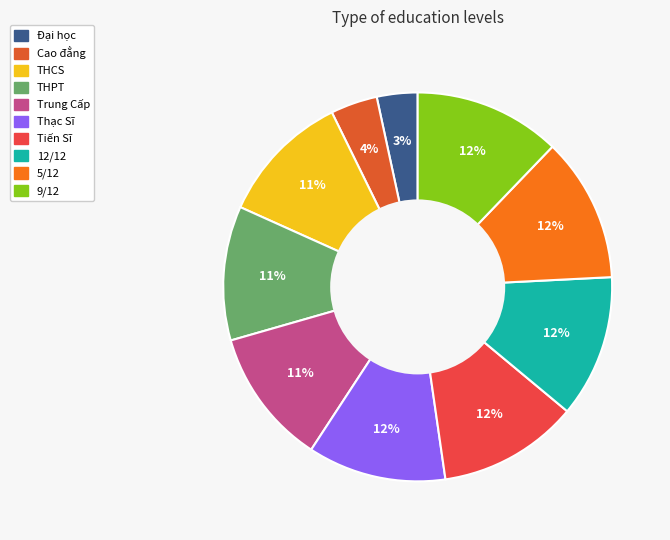

Which has a higher value, 9/12 or Cao đẳng?

9/12